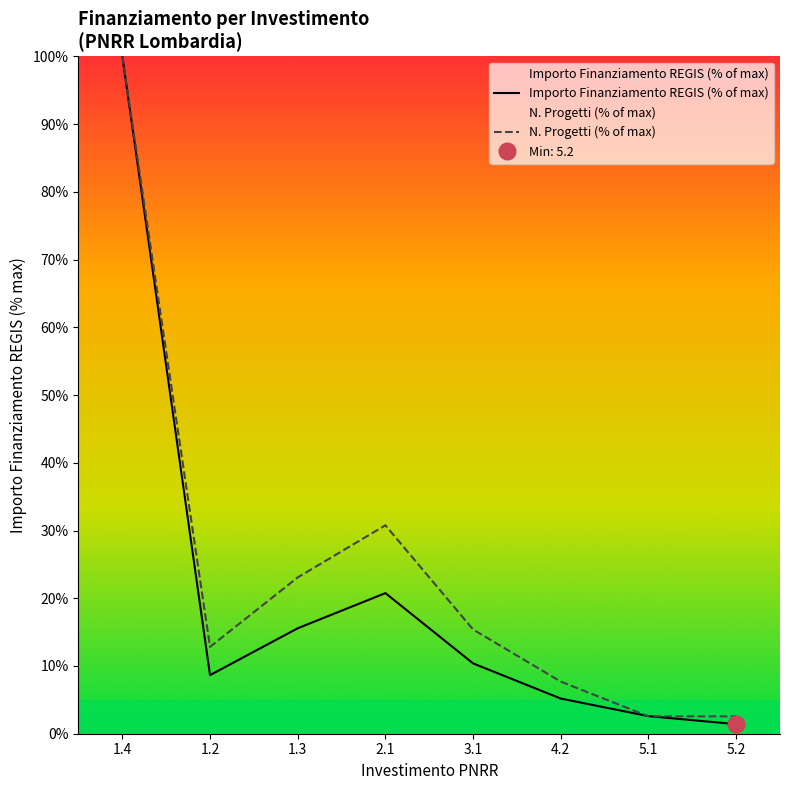

Between 1.4 and 1.3, which series saw the biggest shift?

Importo Finanziamento REGIS (% of max)